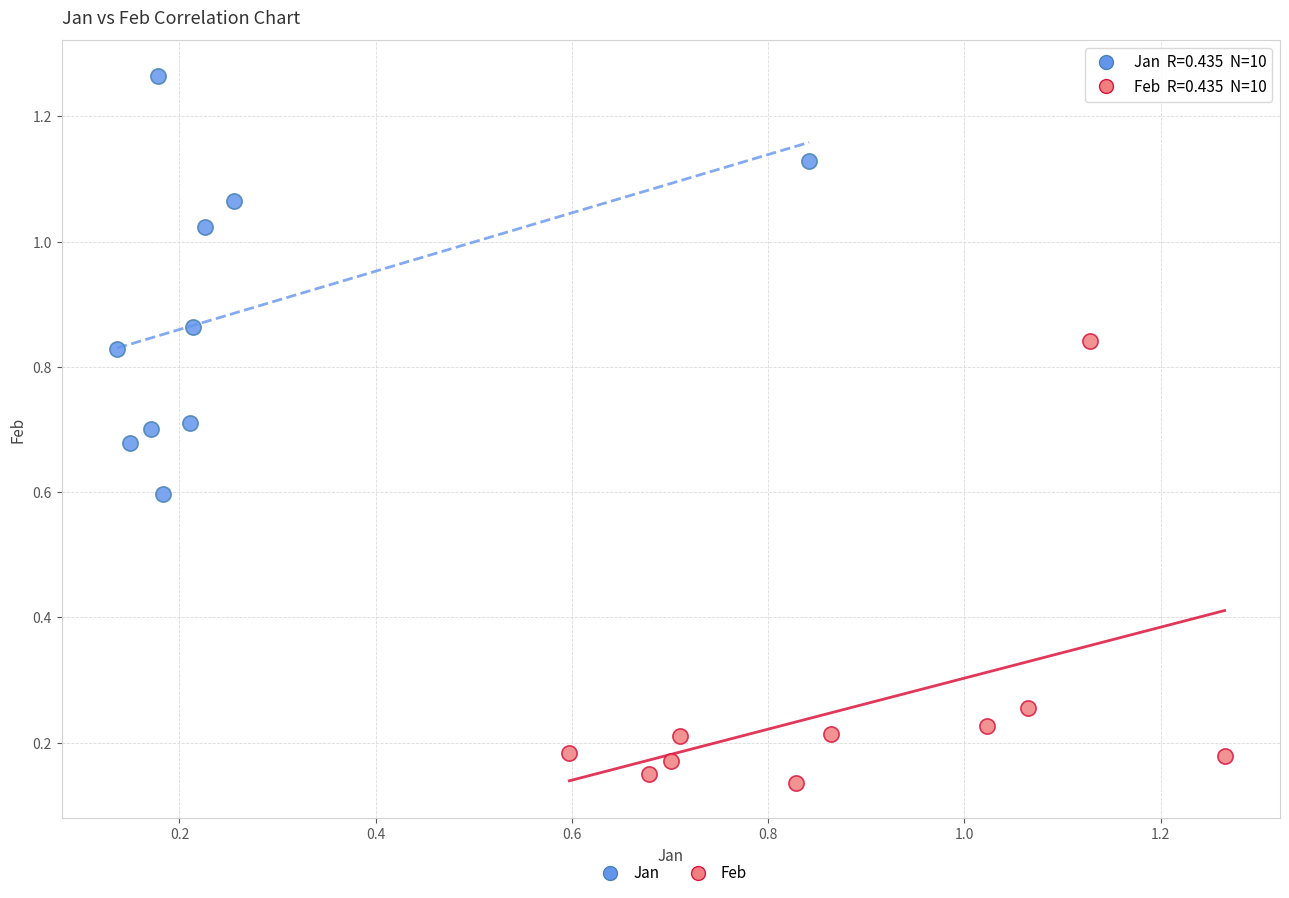

Which series contains the lowest Y value?

Feb